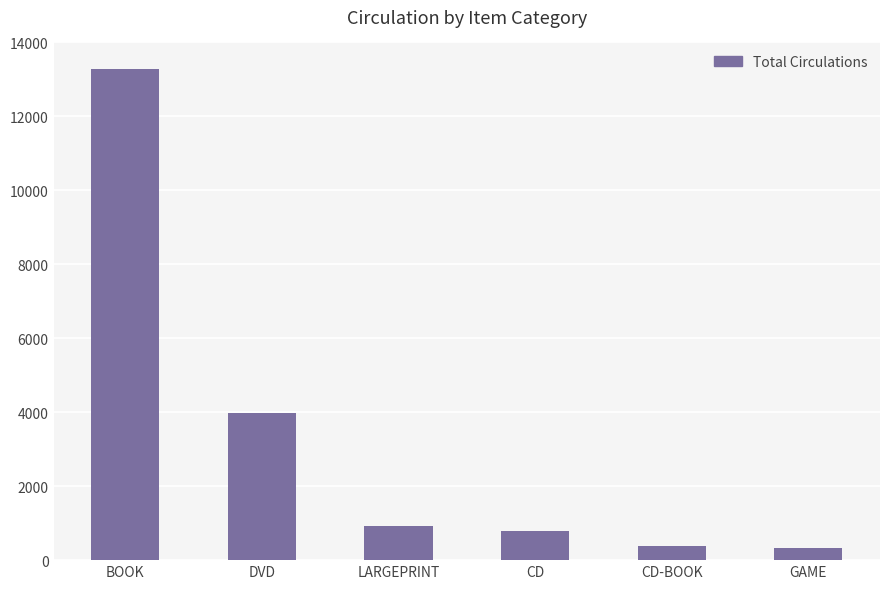

What is the value of the 6th bar from the left?

332